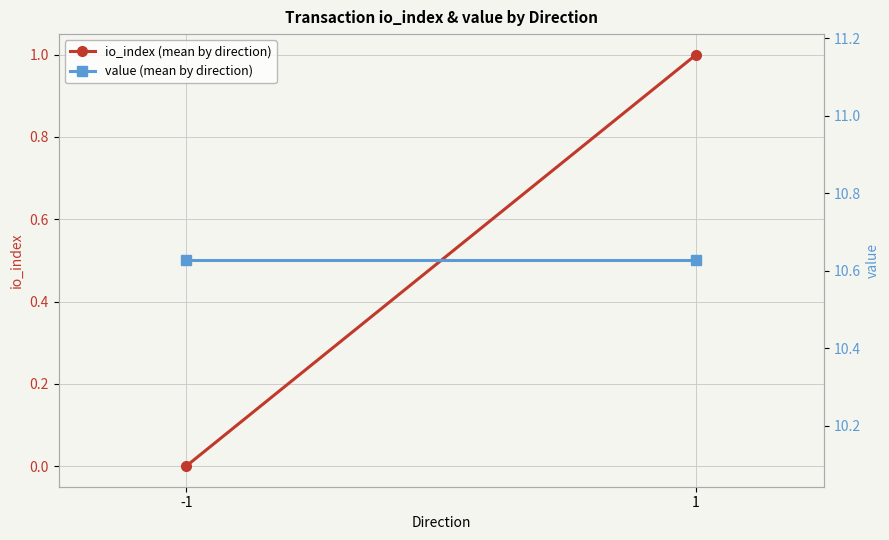

What is the sum of all value (mean by direction) values?

21.3